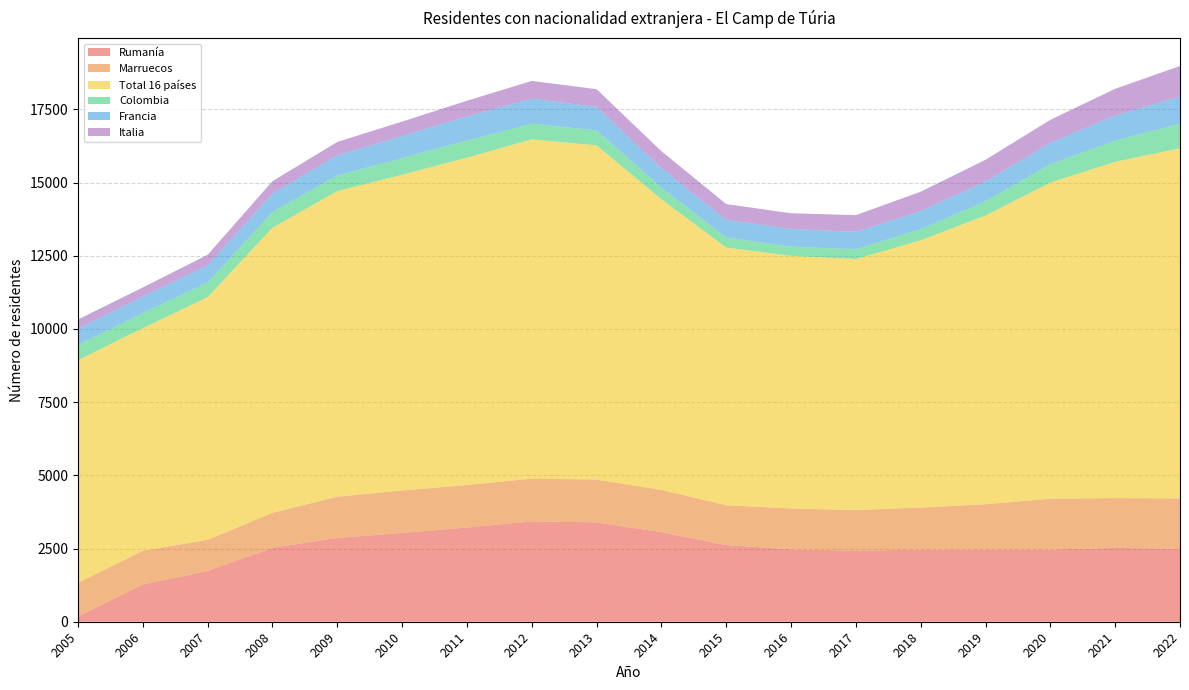

Reading left to right, list all the values displayed in this chart.

Rumanía: 2005=179	2006=1273	2007=1738	2008=2525	2009=2862	2010=3034	2011=3217	2012=3426	2013=3394	2014=3059	2015=2618	2016=2473	2017=2424	2018=2463	2019=2468	2020=2465	2021=2522	2022=2495
Marruecos: 2005=1150	2006=1150	2007=1063	2008=1194	2009=1408	2010=1450	2011=1452	2012=1461	2013=1462	2014=1443	2015=1363	2016=1394	2017=1390	2018=1437	2019=1545	2020=1736	2021=1702	2022=1715
Total 16 países: 2005=7605	2006=7605	2007=8287	2008=9739	2009=10437	2010=10784	2011=11180	2012=11589	2013=11415	2014=9928	2015=8799	2016=8630	2017=8572	2018=9128	2019=9861	2020=10799	2021=11486	2022=11960
Colombia: 2005=518	2006=518	2007=504	2008=540	2009=531	2010=569	2011=588	2012=534	2013=513	2014=399	2015=346	2016=312	2017=337	2018=377	2019=490	2020=623	2021=727	2022=843
Francia: 2005=557	2006=557	2007=584	2008=625	2009=693	2010=753	2011=821	2012=855	2013=802	2014=662	2015=600	2016=609	2017=595	2018=622	2019=673	2020=733	2021=855	2022=925
Italia: 2005=315	2006=315	2007=357	2008=424	2009=456	2010=492	2011=536	2012=606	2013=603	2014=579	2015=539	2016=533	2017=569	2018=660	2019=741	2020=787	2021=909	2022=1043